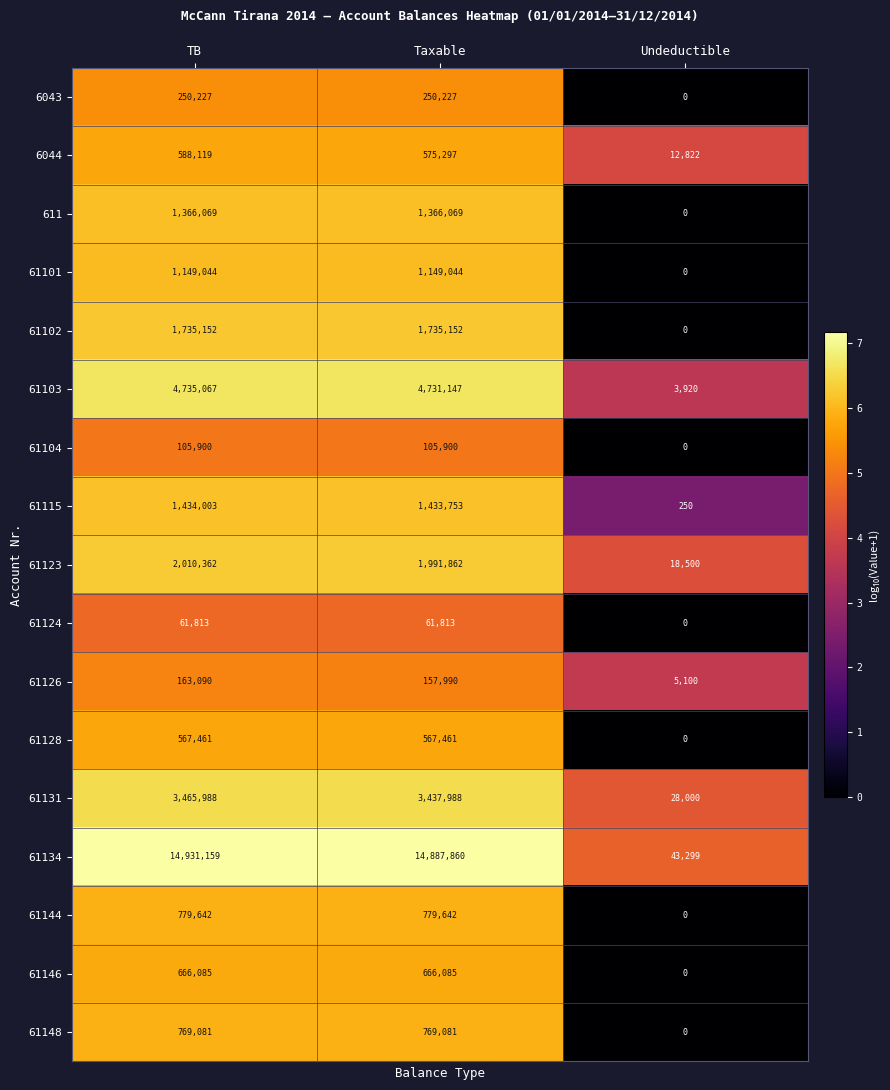

True or false: 611 has a value of 2388903 at TB.

False